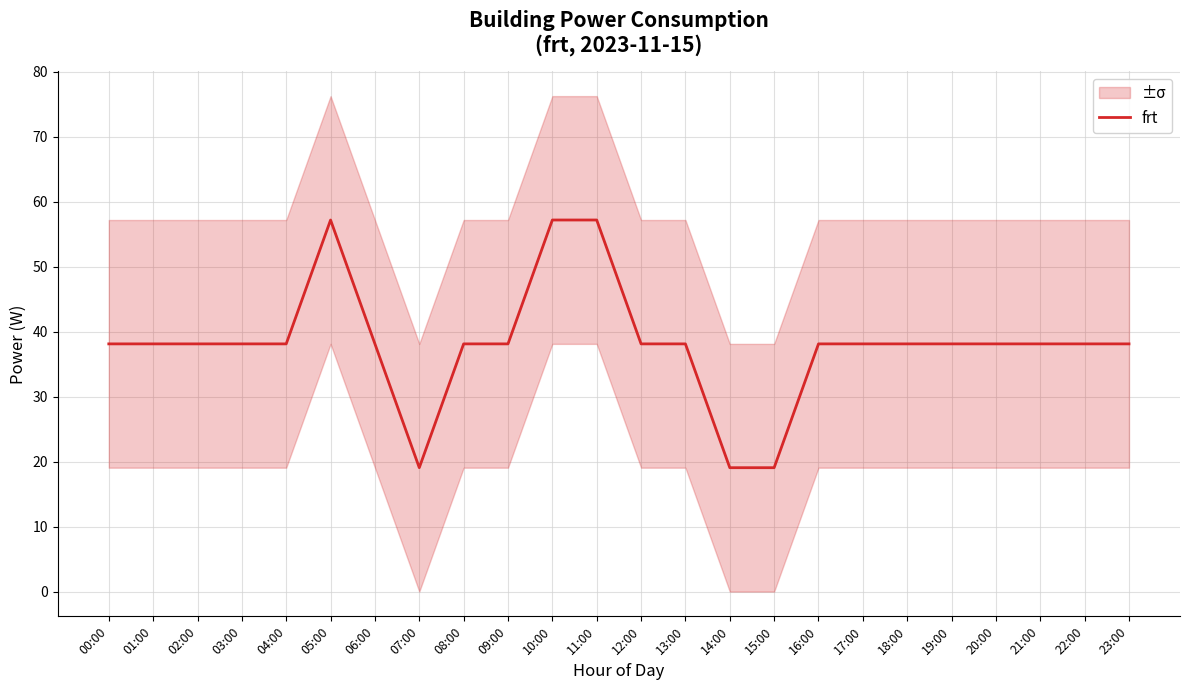

How many points are higher than both their immediate neighbors (excluding endpoints)?

1